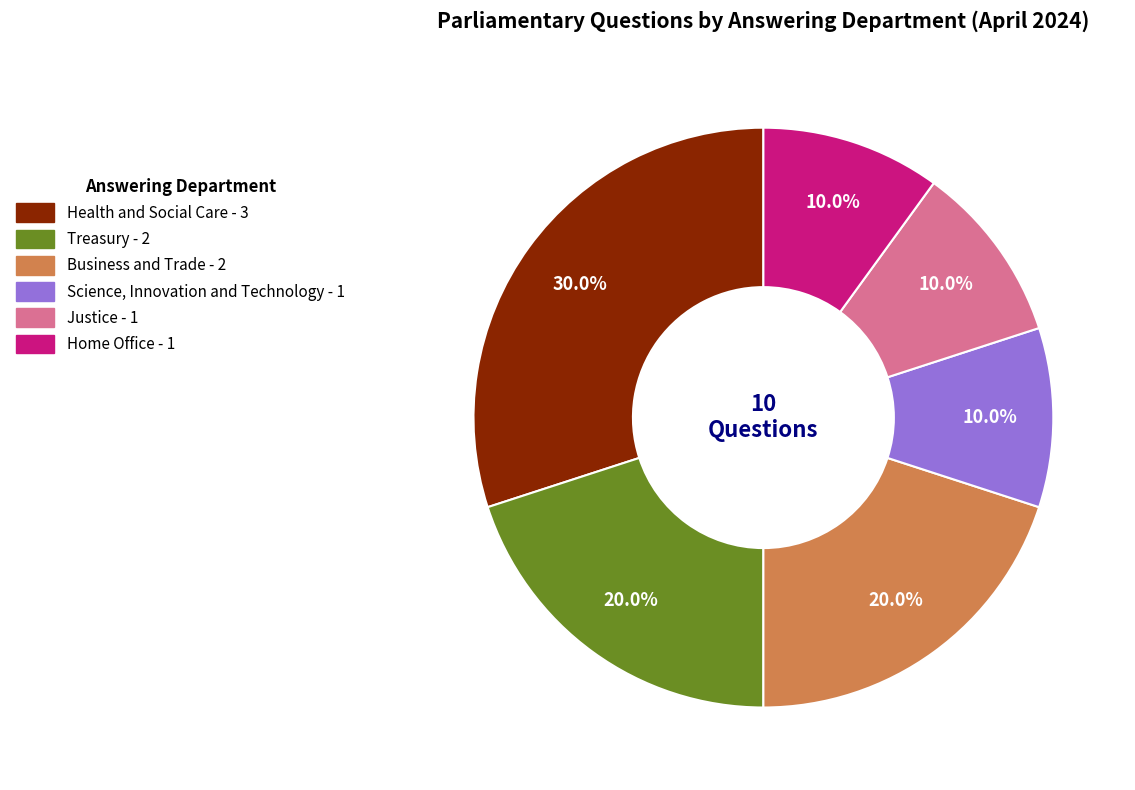

Is there any slice that represents more than half of the pie?

No